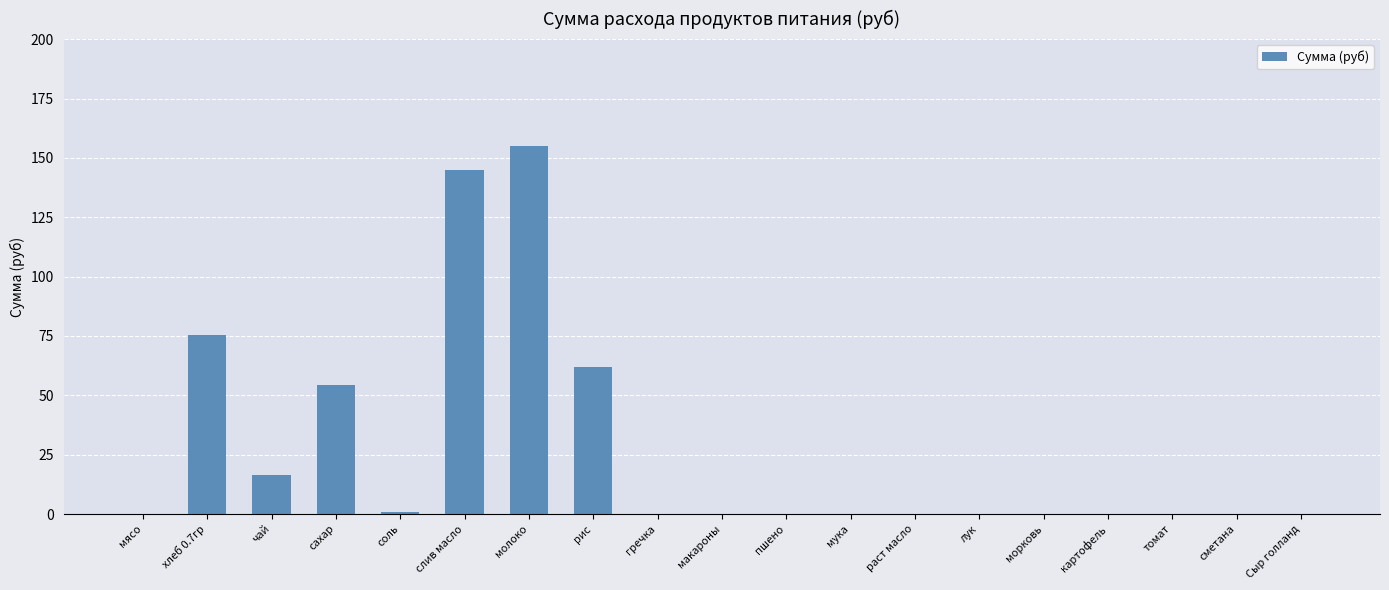

What is the greatest value displayed?

155.1